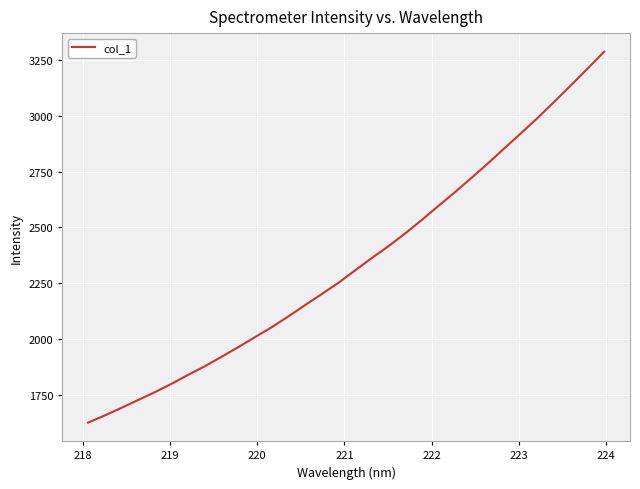

What is the difference between the second highest and second lowest values?

1550.6